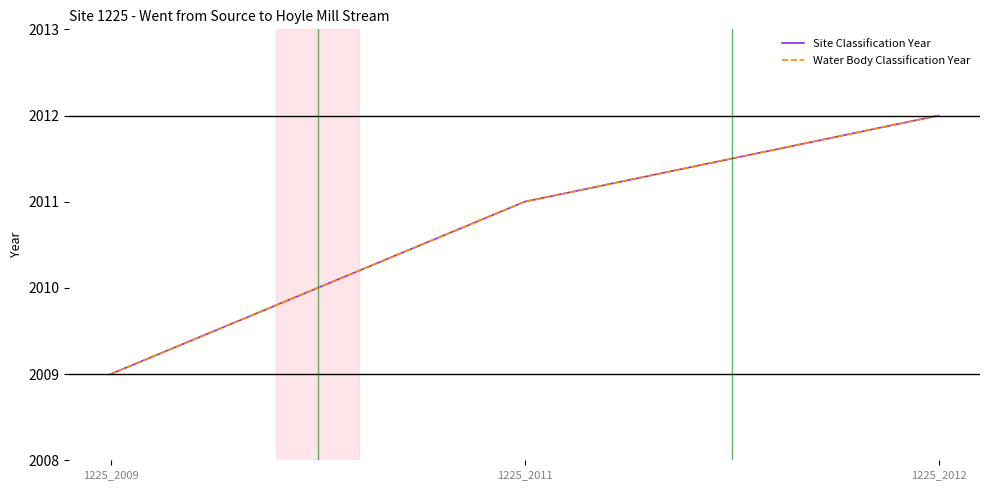

At which label does Site Classification Year reach its peak?

1225_2012